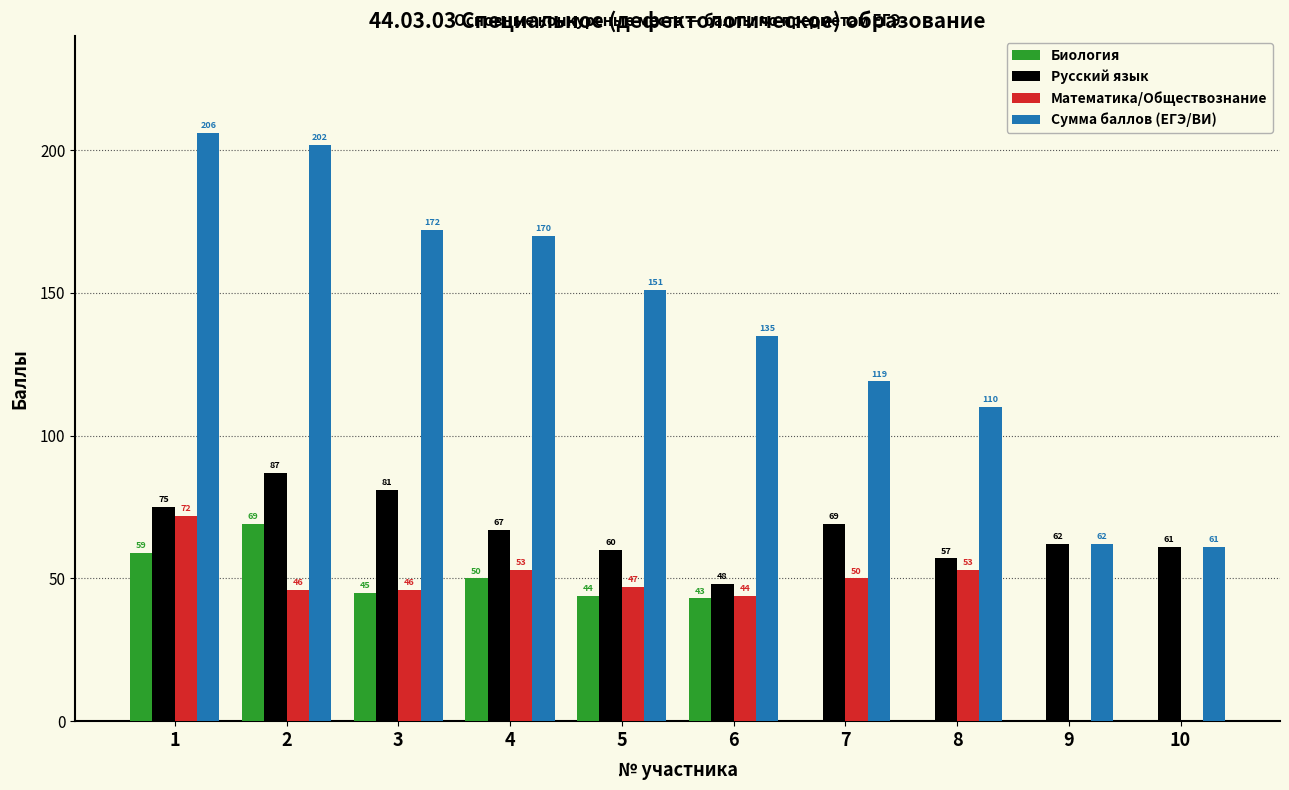

Between 2 and 4, which series saw the biggest shift?

Сумма баллов (ЕГЭ/ВИ)